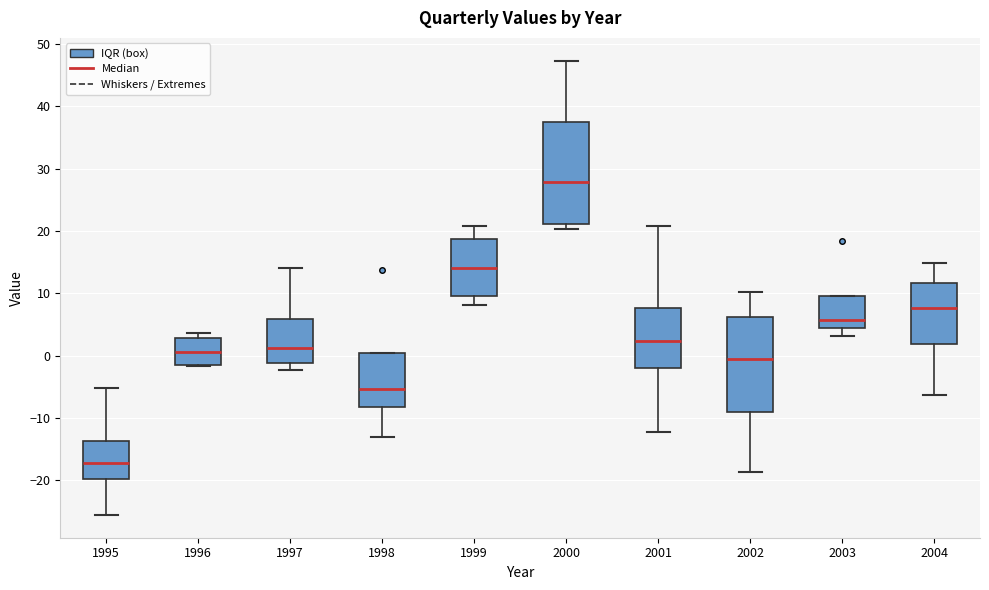

Reading left to right, transcribe this box plot: for each box, give where its median line is, the range the box spans, and where its two whiskers end, as read against the y-axis. The values are not printed on the chart, so give them approximately, as read against the axis.

1995: median -17, box -20 to -14, whiskers -26 to -5
1996: median 1, box -2 to 3, whiskers -2 to 4
1997: median 1, box -1 to 6, whiskers -2 to 14
1998: median -5, box -8 to 0, whiskers -13 to 0
1999: median 14, box 9 to 19, whiskers 8 to 21
2000: median 28, box 21 to 38, whiskers 20 to 47
2001: median 2, box -2 to 8, whiskers -12 to 21
2002: median 0, box -9 to 6, whiskers -19 to 10
2003: median 6, box 4 to 9, whiskers 3 to 9
2004: median 8, box 2 to 12, whiskers -6 to 15